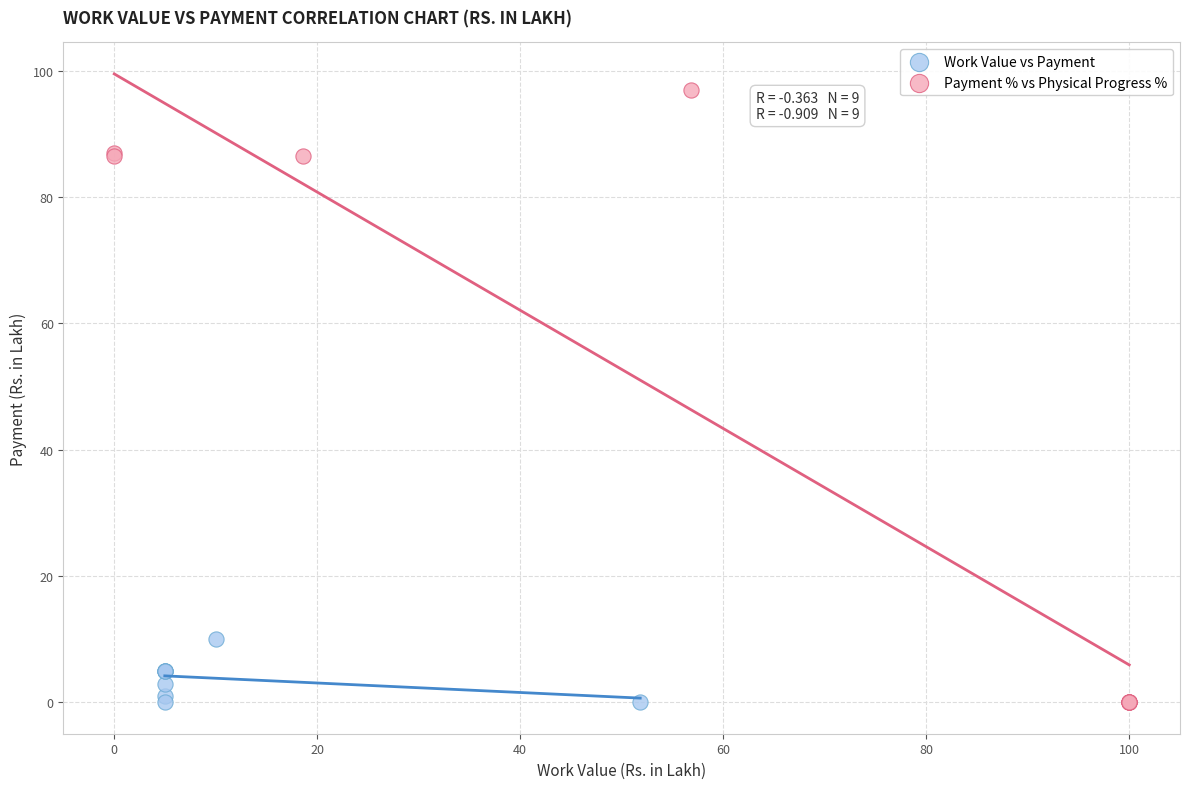

Which series has the widest spread of Y values?

Payment % vs Physical Progress %